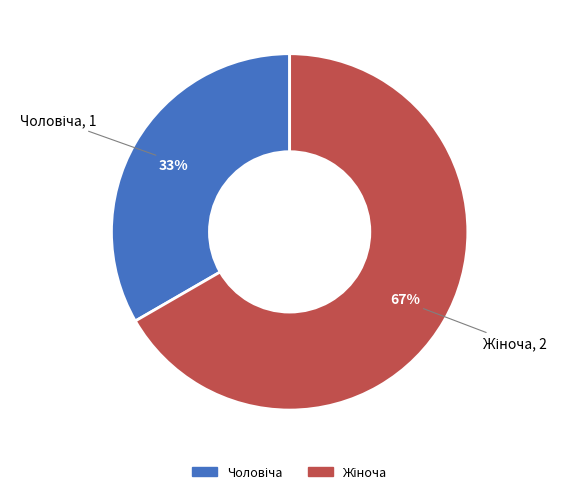

Is there a majority slice in this chart?

Yes